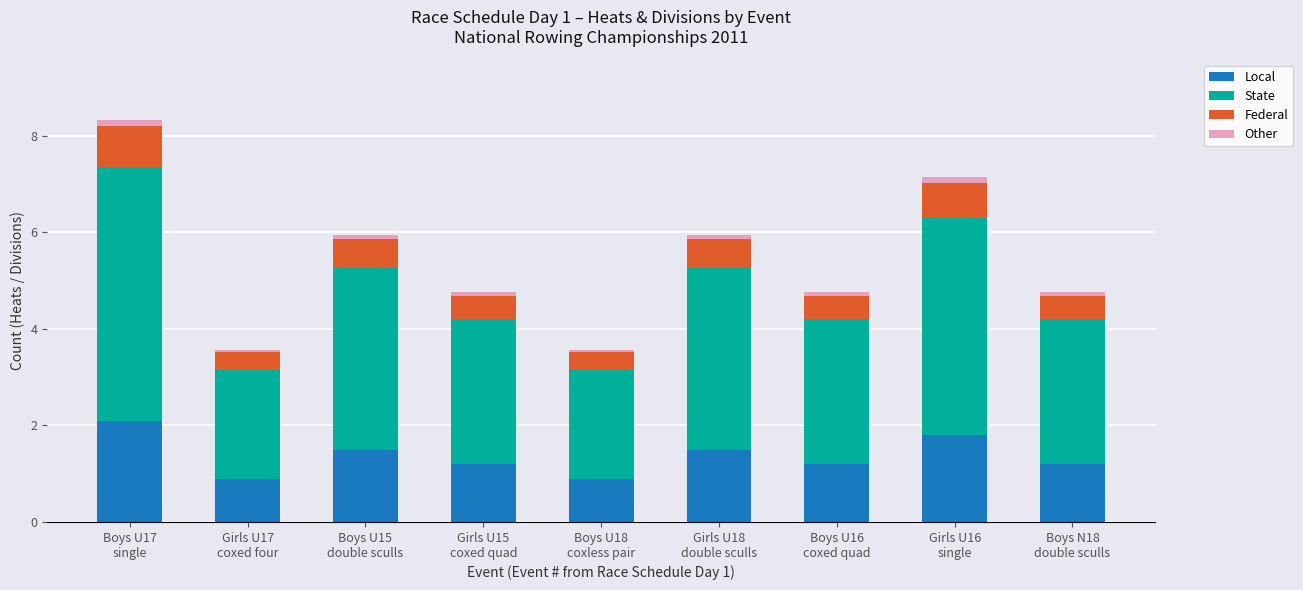

What is the lowest value of the Local series?

0.9